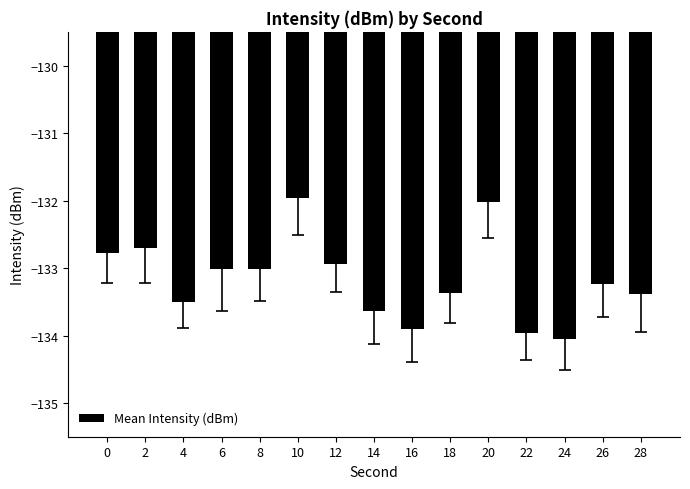

What is the value of the 15th bar from the left?

-133.4